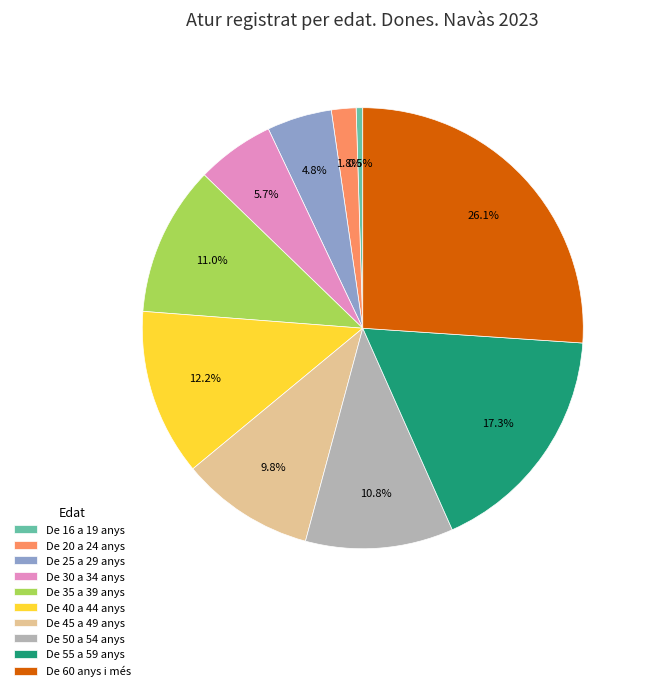

What percentage do De 55 a 59 anys and De 50 a 54 anys together represent?

28.1%